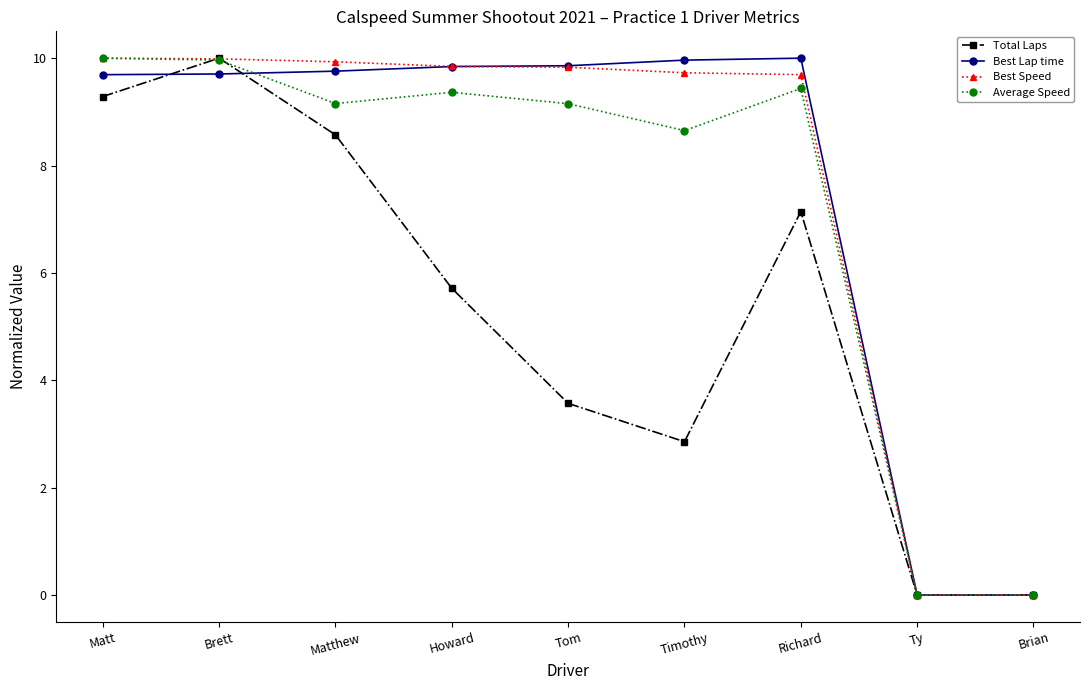

At how many categories does at least one series exceed 7?

7